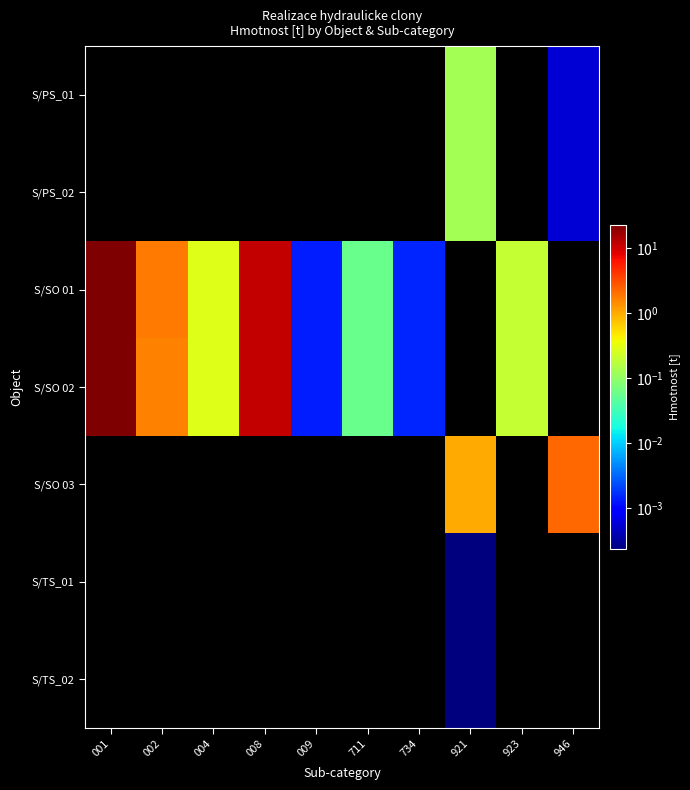

Reading left to right, list all the values displayed in this chart.

S/PS_01: 001=0.0	002=0.0	004=0.0	008=0.0	009=0.0	711=0.0	734=0.0	921=0.1	923=0.0	946=0.0
S/PS_02: 001=0.0	002=0.0	004=0.0	008=0.0	009=0.0	711=0.0	734=0.0	921=0.1	923=0.0	946=0.0
S/SO 01: 001=23.0	002=1.8	004=0.3	008=11.2	009=0.0	711=0.1	734=0.0	921=0.0	923=0.2	946=0.0
S/SO 02: 001=22.4	002=1.7	004=0.3	008=11.2	009=0.0	711=0.1	734=0.0	921=0.0	923=0.2	946=0.0
S/SO 03: 001=0.0	002=0.0	004=0.0	008=0.0	009=0.0	711=0.0	734=0.0	921=1.0	923=0.0	946=2.2
S/TS_01: 001=0.0	002=0.0	004=0.0	008=0.0	009=0.0	711=0.0	734=0.0	921=0.0	923=0.0	946=0.0
S/TS_02: 001=0.0	002=0.0	004=0.0	008=0.0	009=0.0	711=0.0	734=0.0	921=0.0	923=0.0	946=0.0